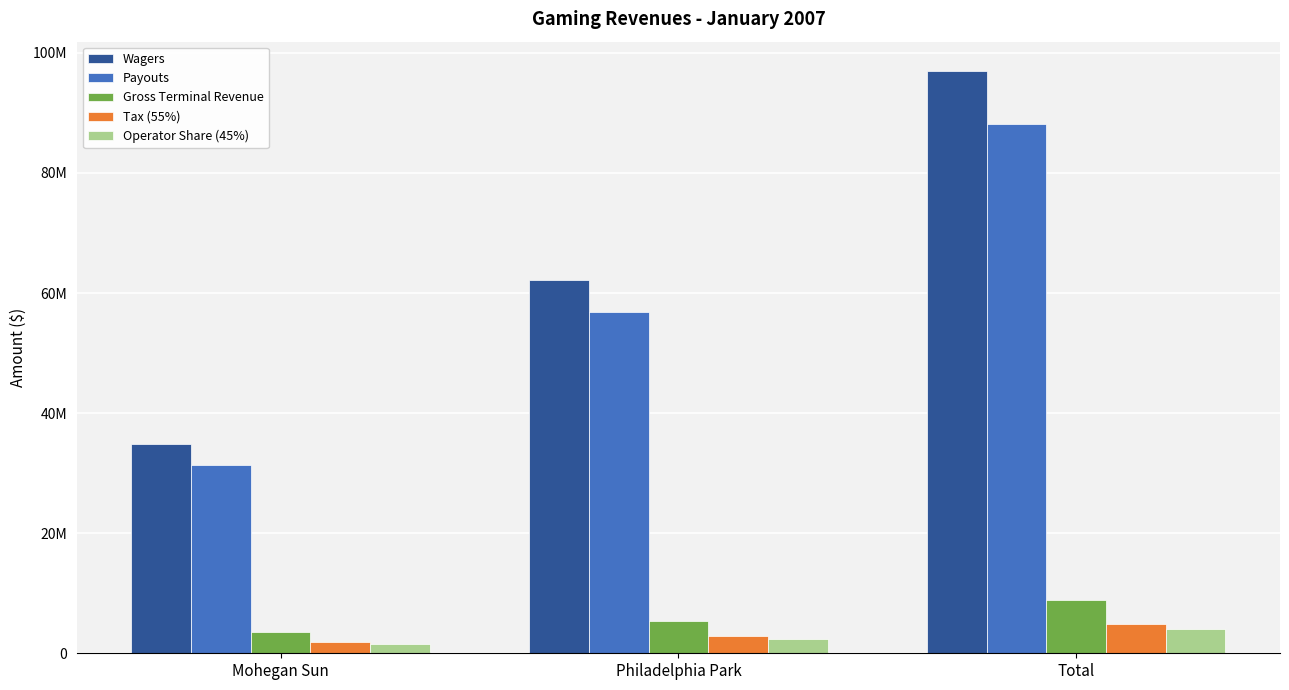

What are all the series names shown in the legend?

Wagers, Payouts, Gross Terminal Revenue, Tax (55%), Operator Share (45%)